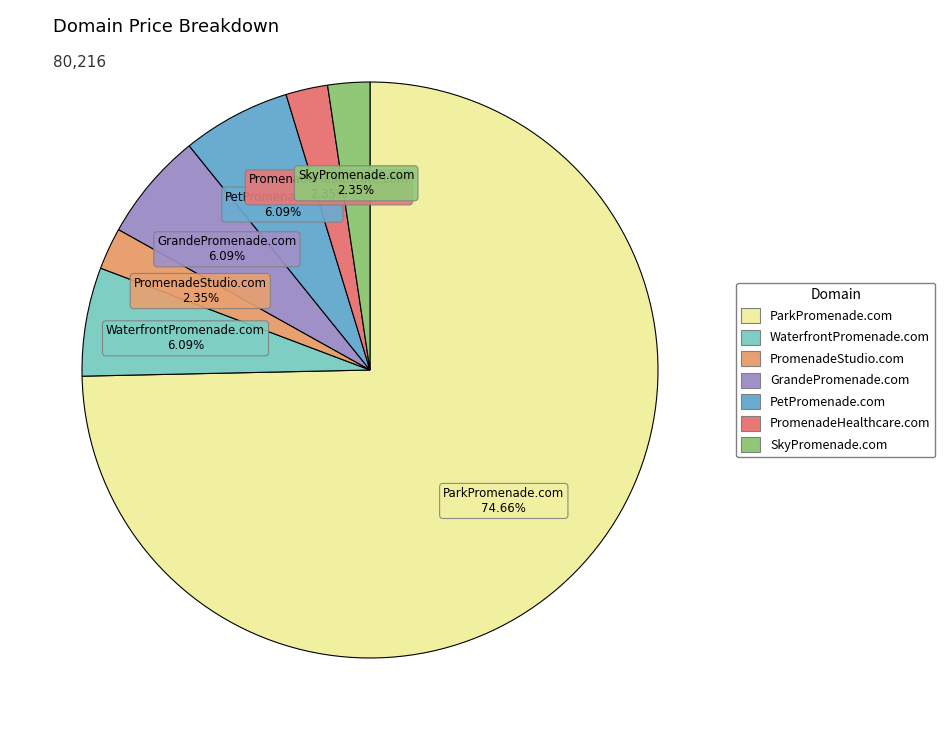

Which category has the biggest portion of the pie?

ParkPromenade.com